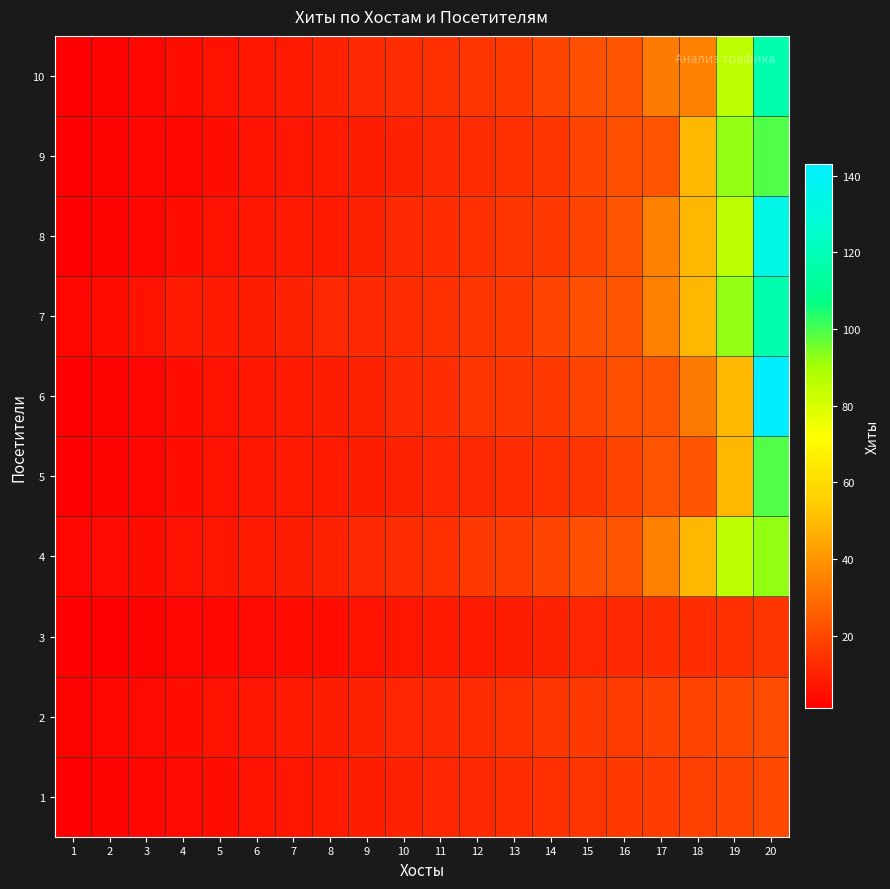

Which label corresponds to the largest value in the chart?

20